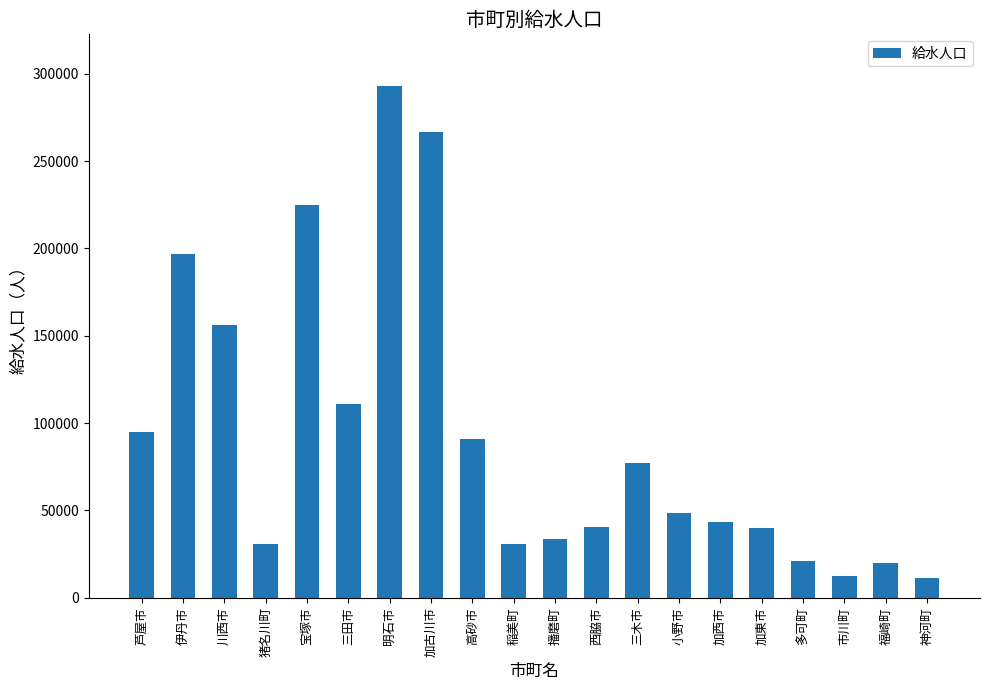

Count the number of categories in the chart.

20